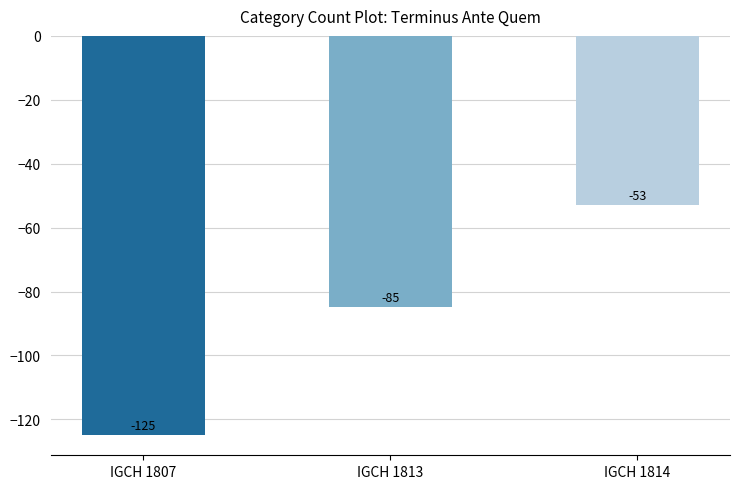

The chart shows a value of -53 at IGCH 1814. True or false?

True